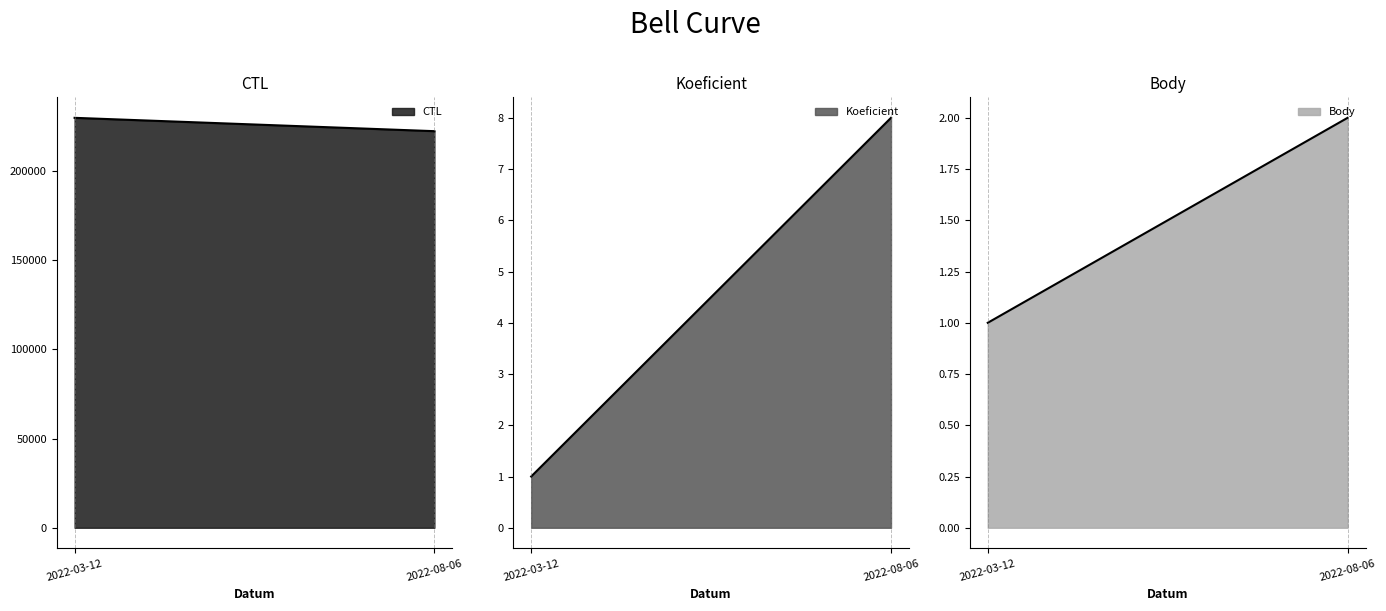

What is the maximum value for Body?

2